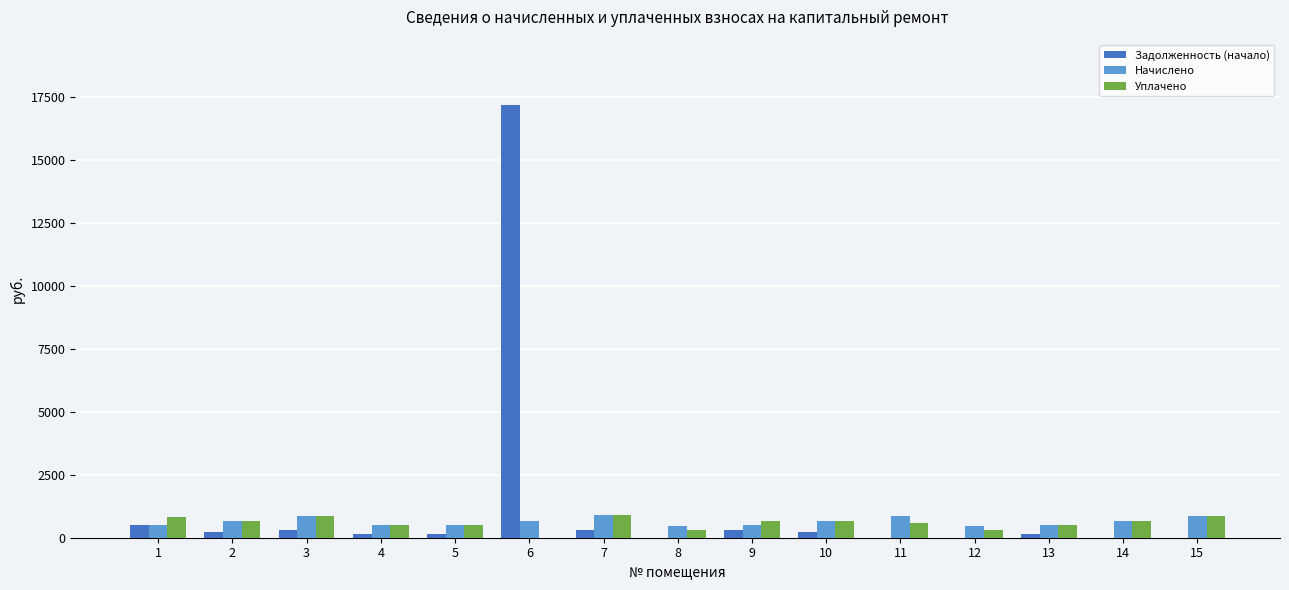

Which series has the largest total across all categories?

Задолженность (начало)